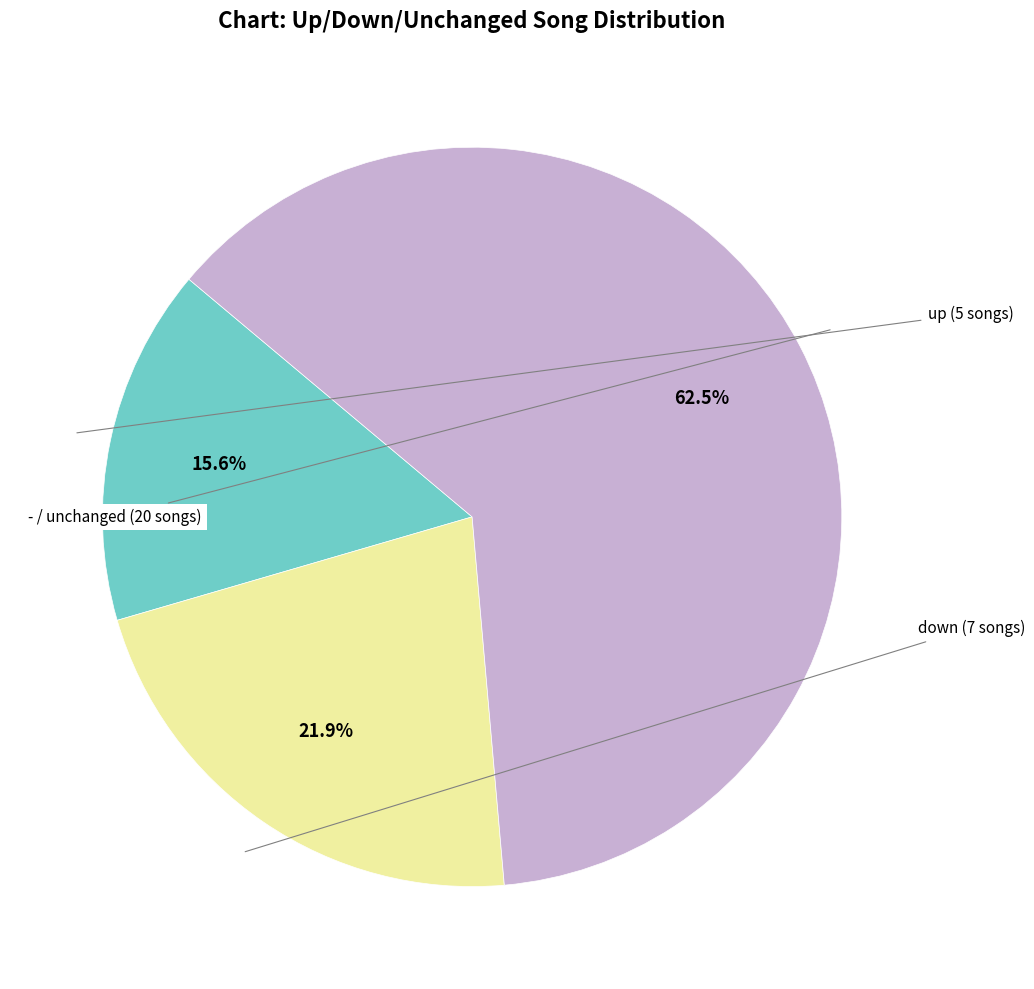

Approximately how many times larger is the value at - compared to down?

2.9